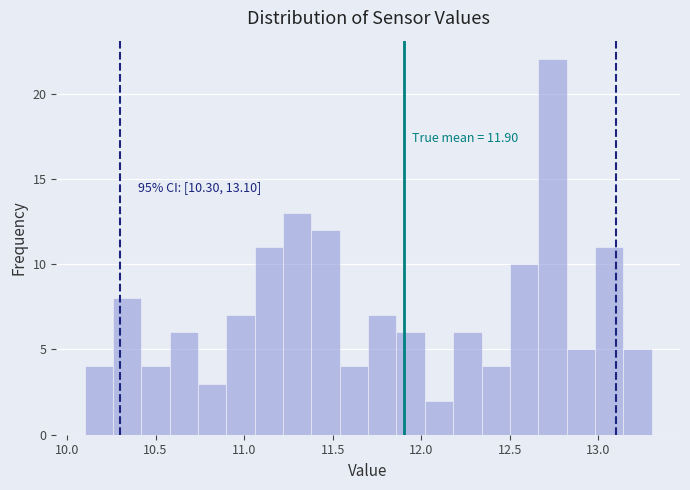

Around what value on the x-axis is the tallest bar? Give the approximate position of its centre, as read against the axis.

12.75